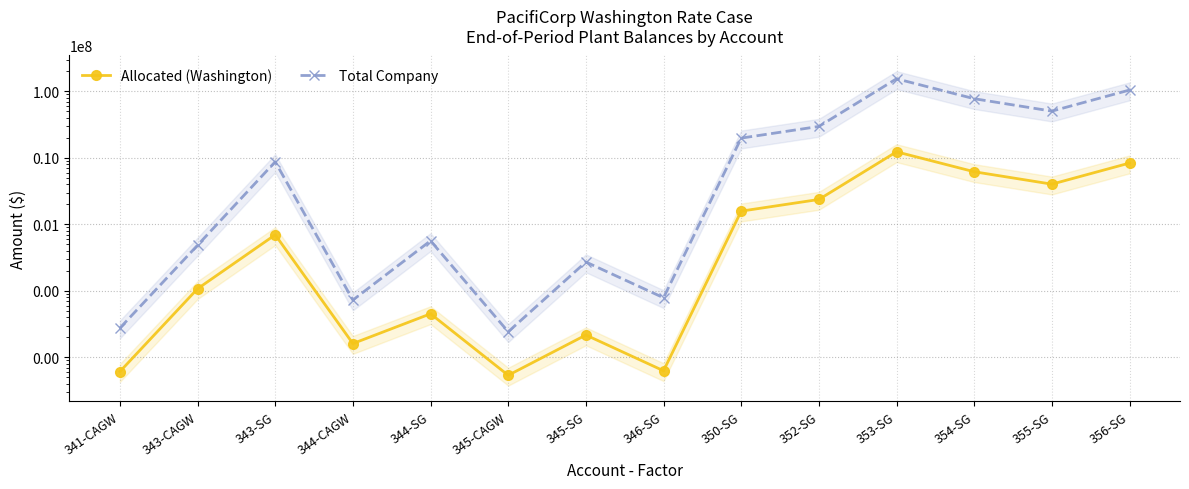

What is the total value across all series at 343-SG?

9412405.0